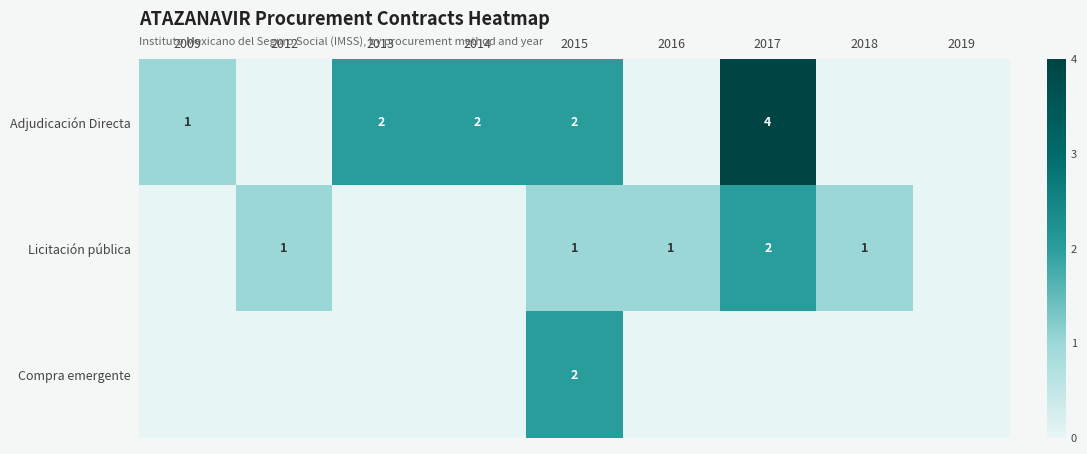

What is the greatest value displayed?

4